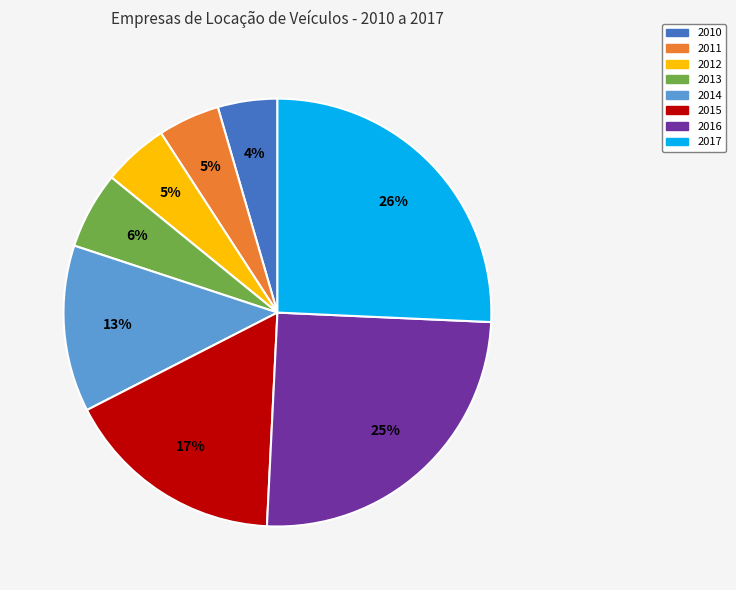

Do 2016 and 2010 together represent more than half of the pie?

No